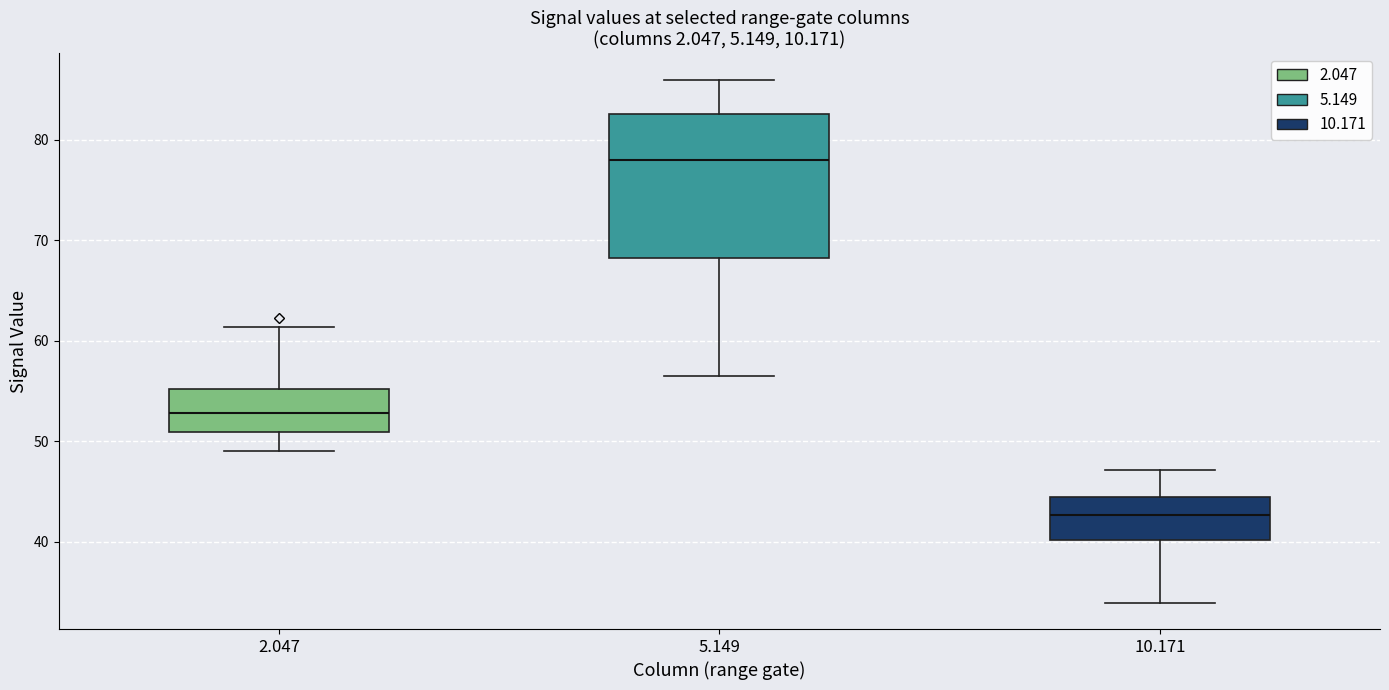

Which box has the highest median line?

5.149